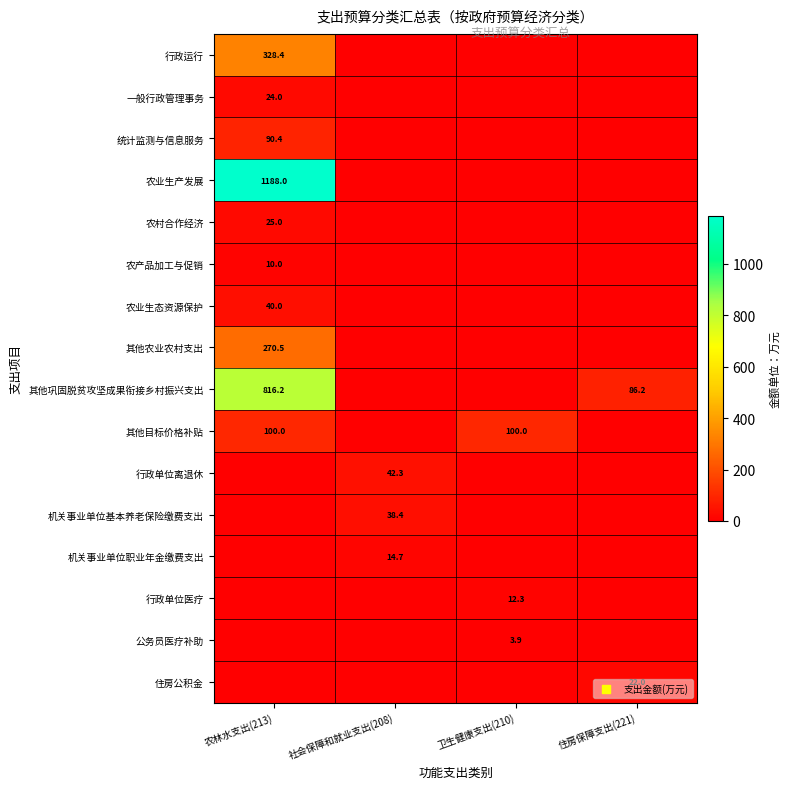

The 农产品加工与促销 series shows 10.0 at 农林水支出(213). True or false?

True